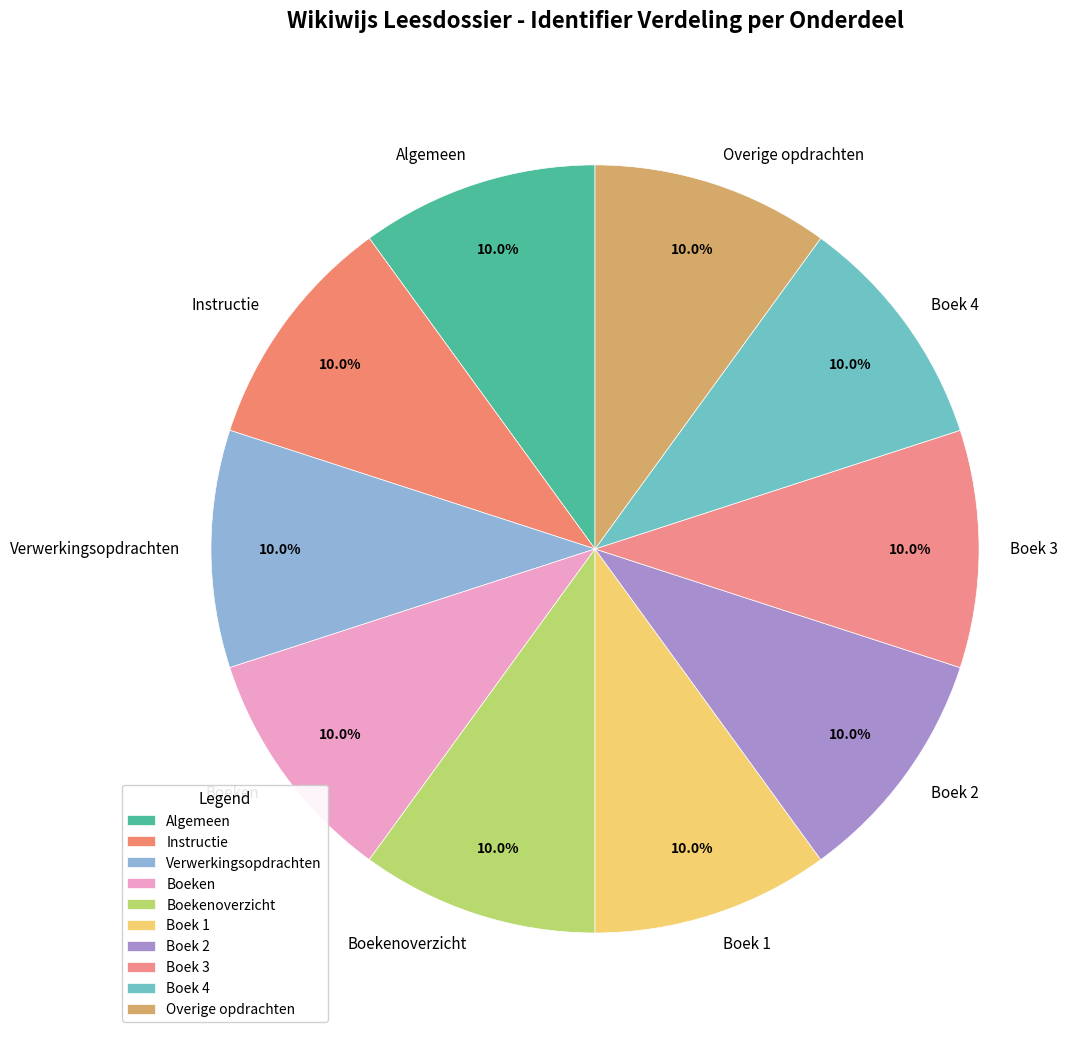

What percentage is NOT represented by Boek 1?

90.0%